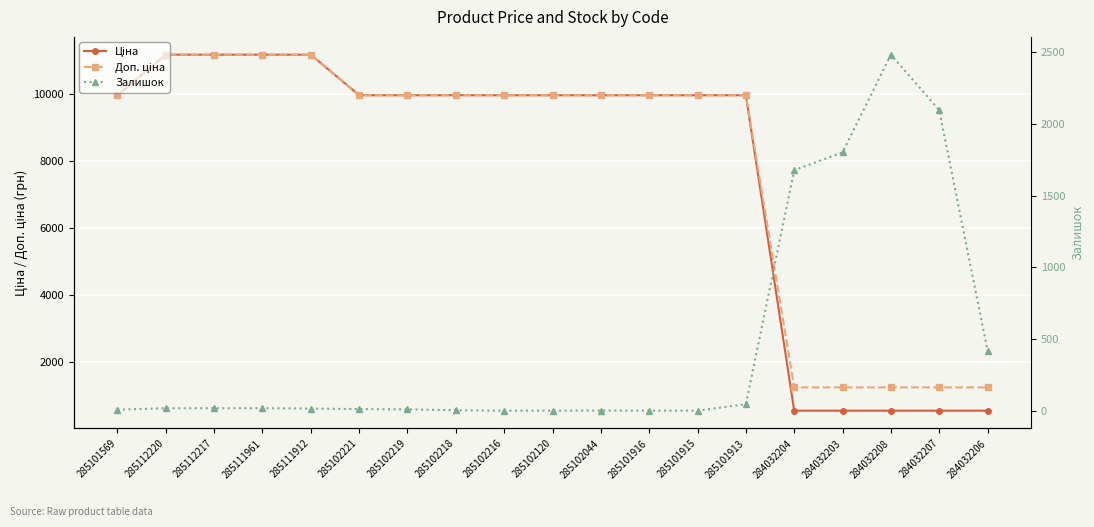

What position from the right is 285112217?

17